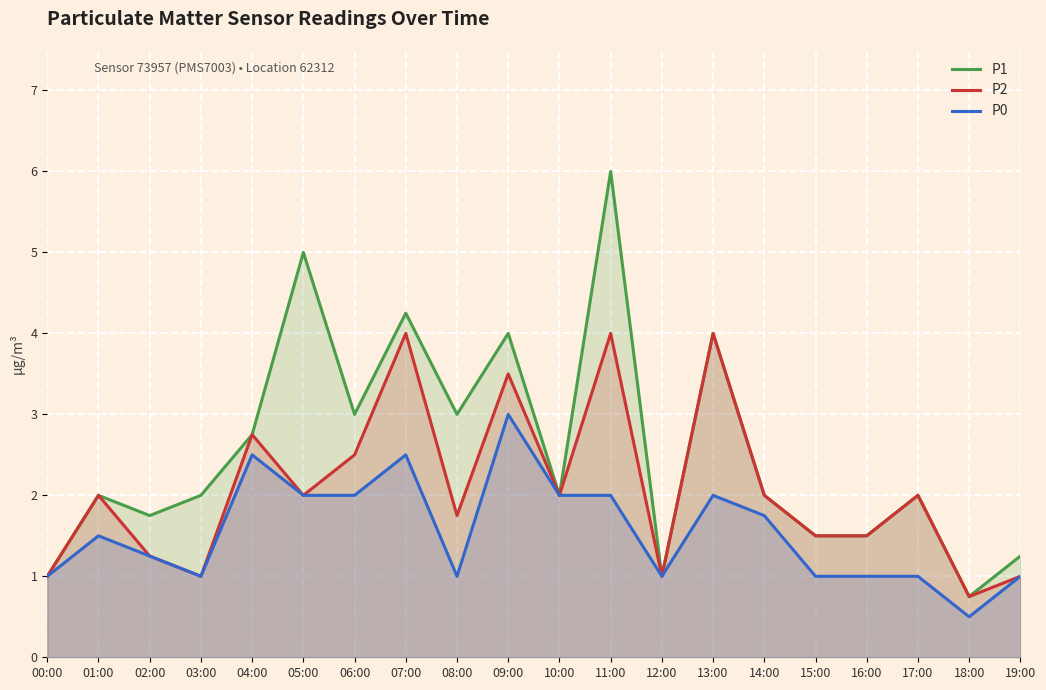

At which category is the sum across all series the highest?

11:00